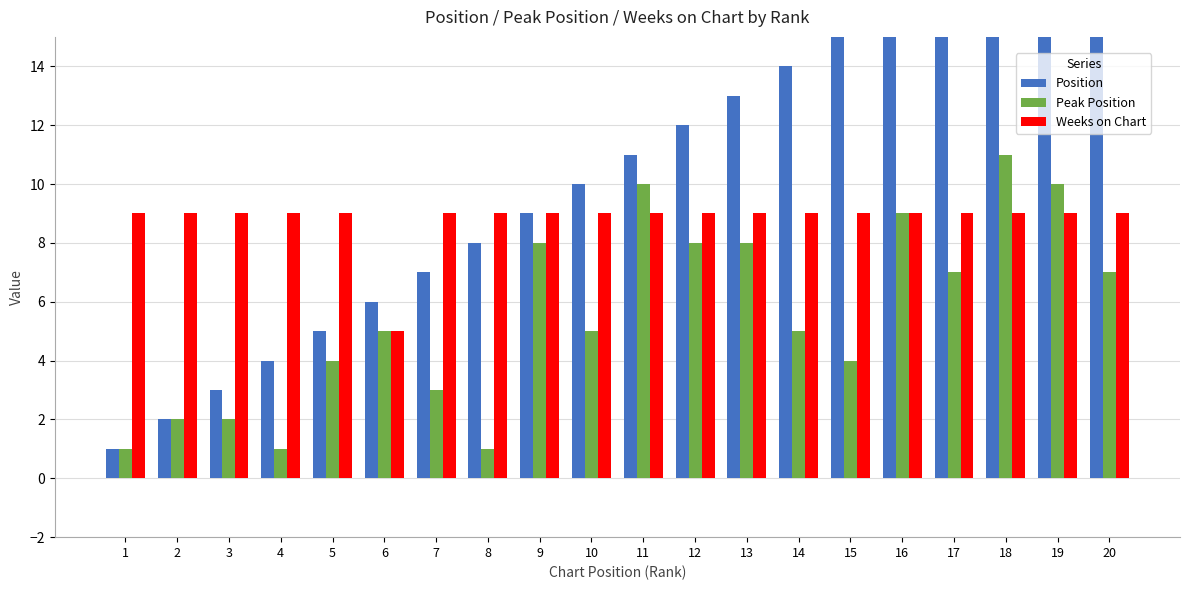

What is the greatest value displayed?

20